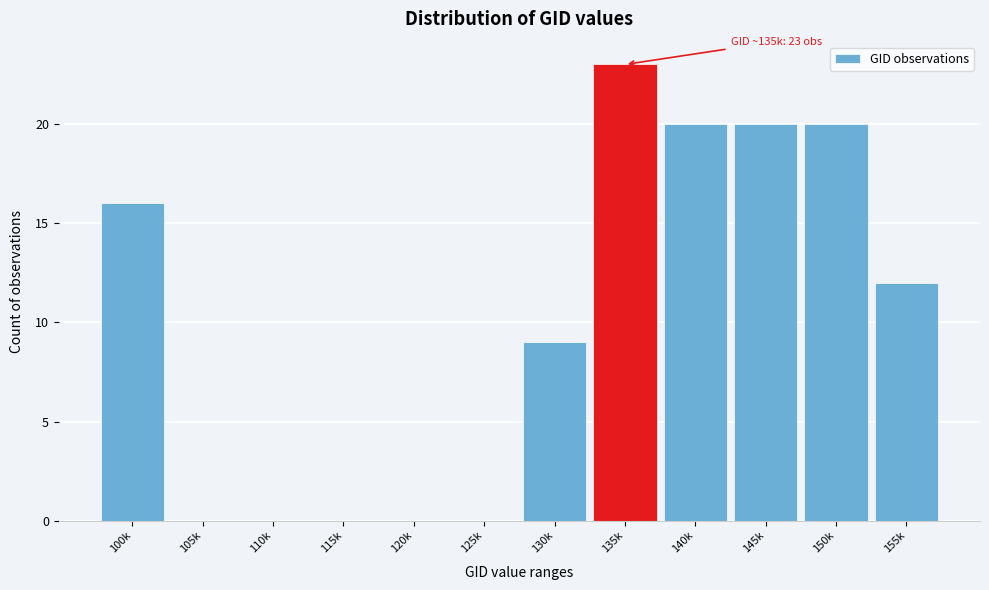

Reading right to left, extract all data points from this chart.

155k=12	150k=20	145k=20	140k=20	135k=23	130k=9	125k=0	120k=0	115k=0	110k=0	105k=0	100k=16